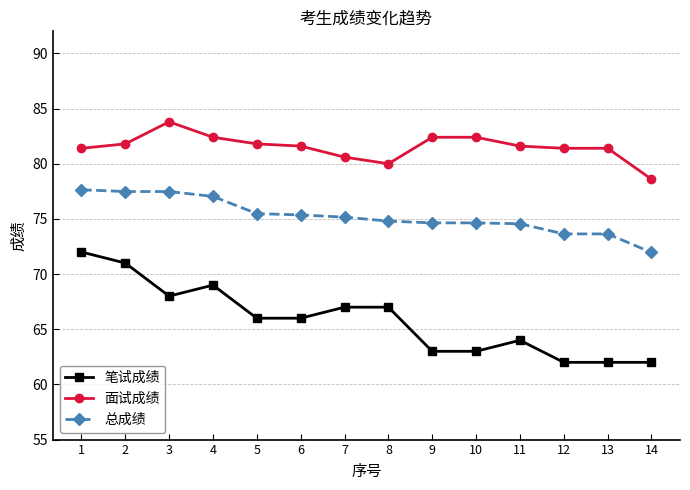

Where does the 总成绩 series first go above 75?

1